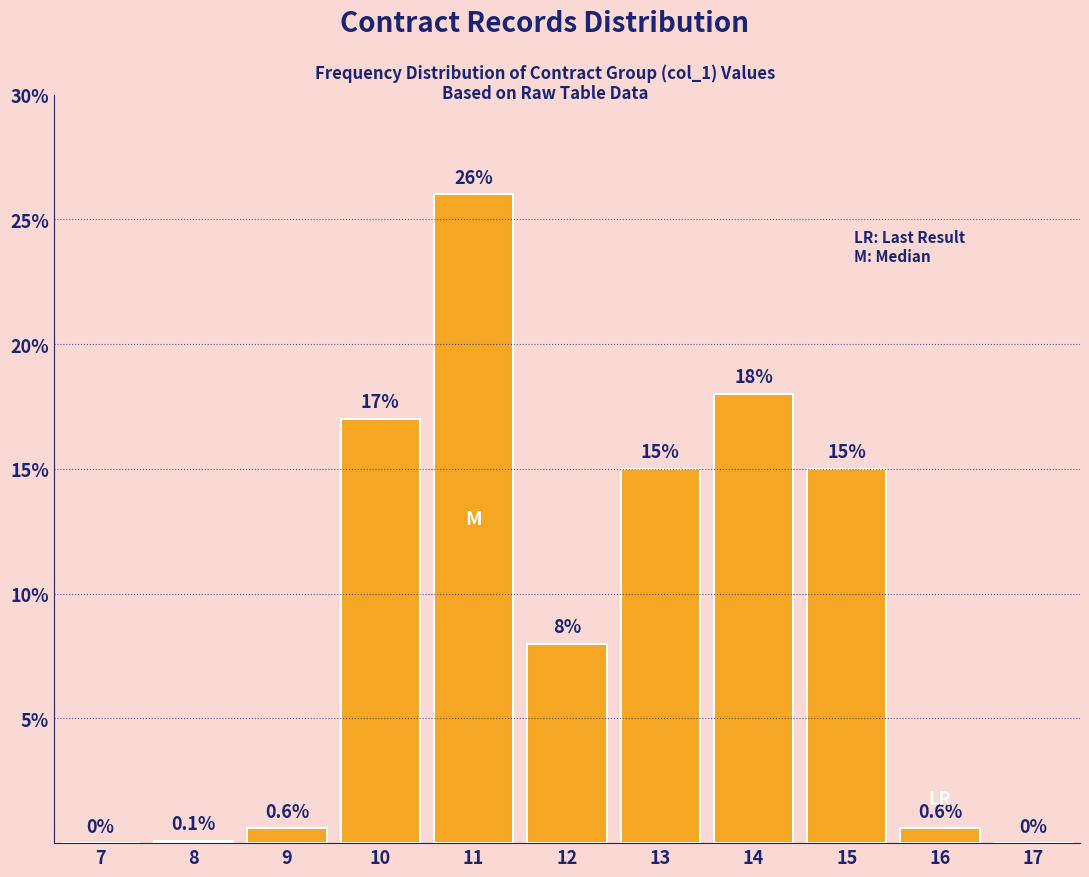

Reading right to left, list all the values displayed in this chart.

17=0.0	16=0.6	15=15.0	14=18.0	13=15.0	12=8.0	11=26.0	10=17.0	9=0.6	8=0.1	7=0.0